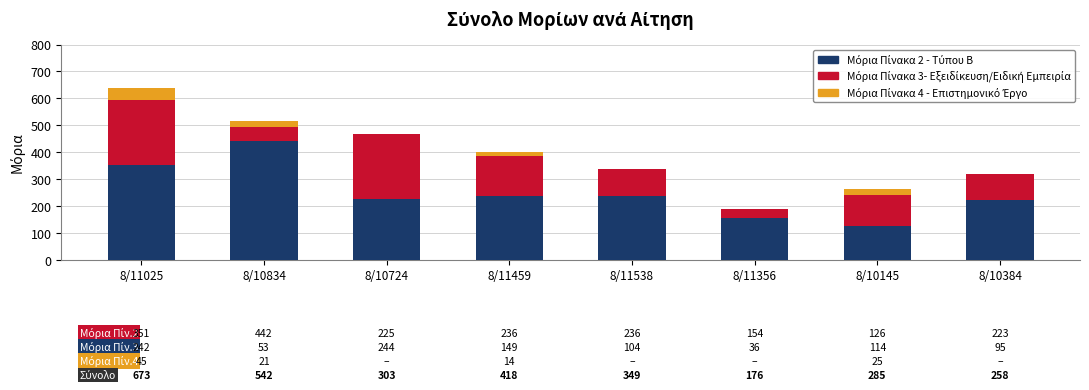

At which category is the sum across all series the highest?

8/11025